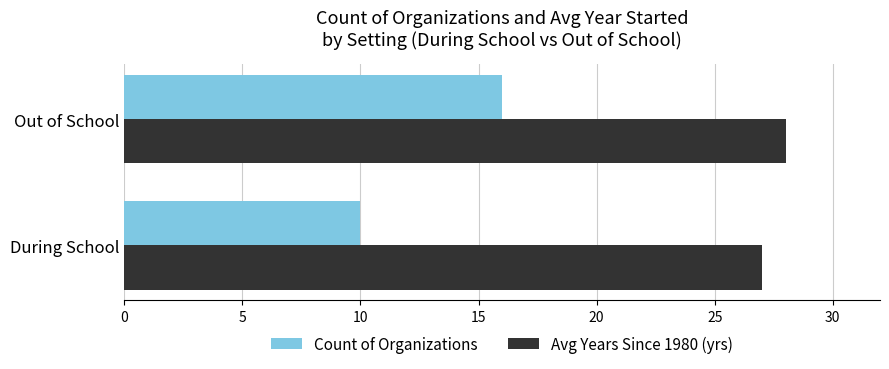

What is the sum of all Count of Organizations values?

26